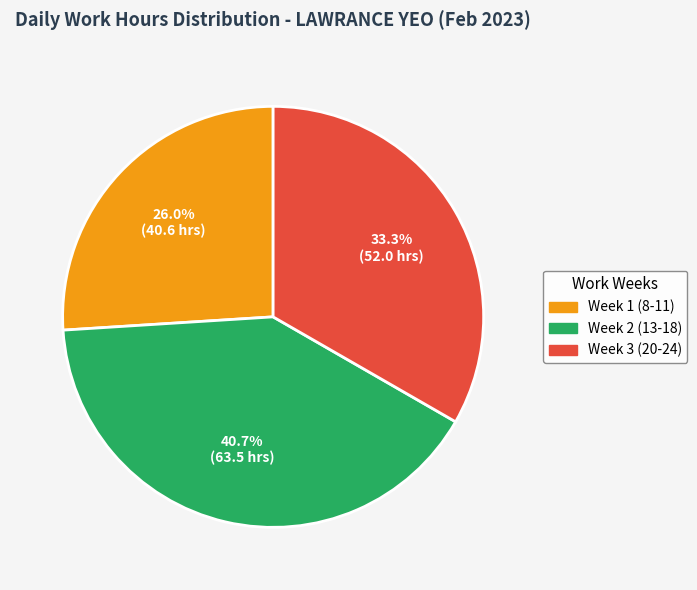

Is there any slice that represents more than half of the pie?

No